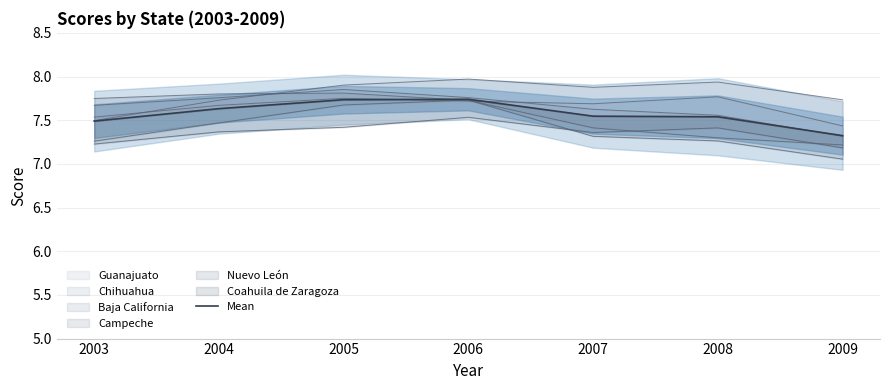

How many lines are shown in the chart?

1